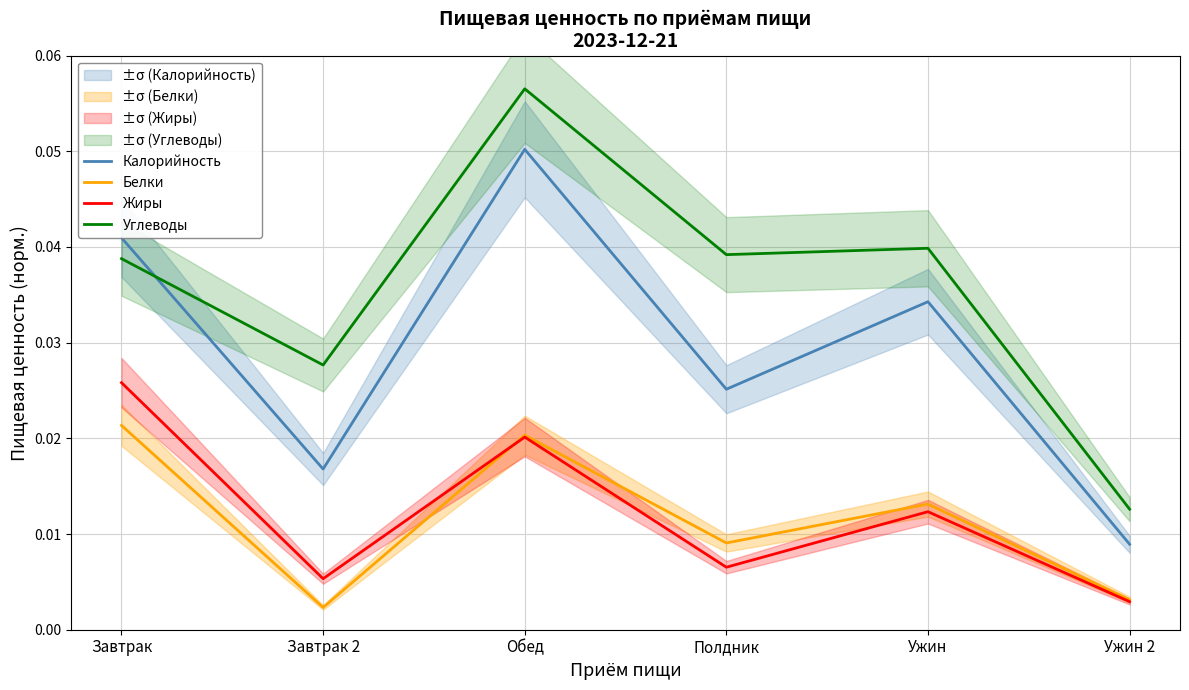

What is the label of the 6th point from the right?

Завтрак